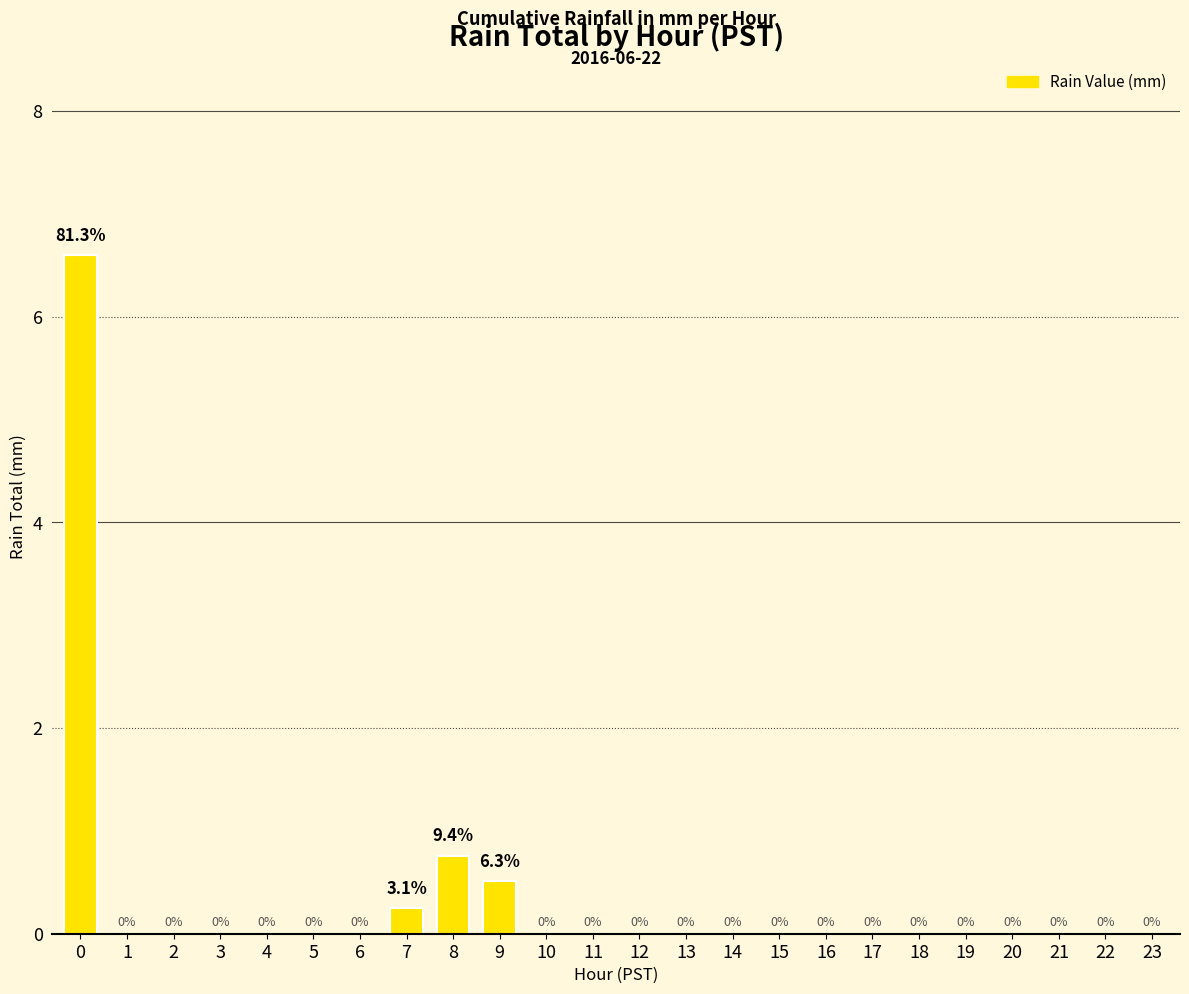

What value does the data have at 0?

6.6